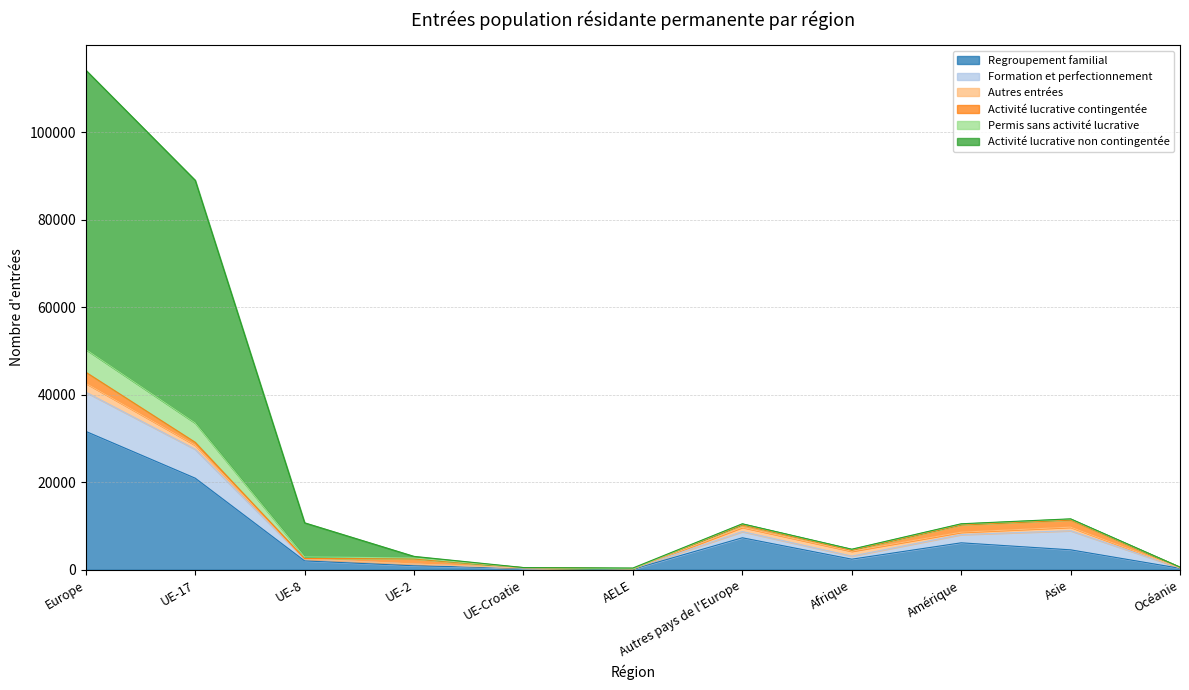

Which has a higher value, Autres pays de l'Europe or Amérique?

Autres pays de l'Europe